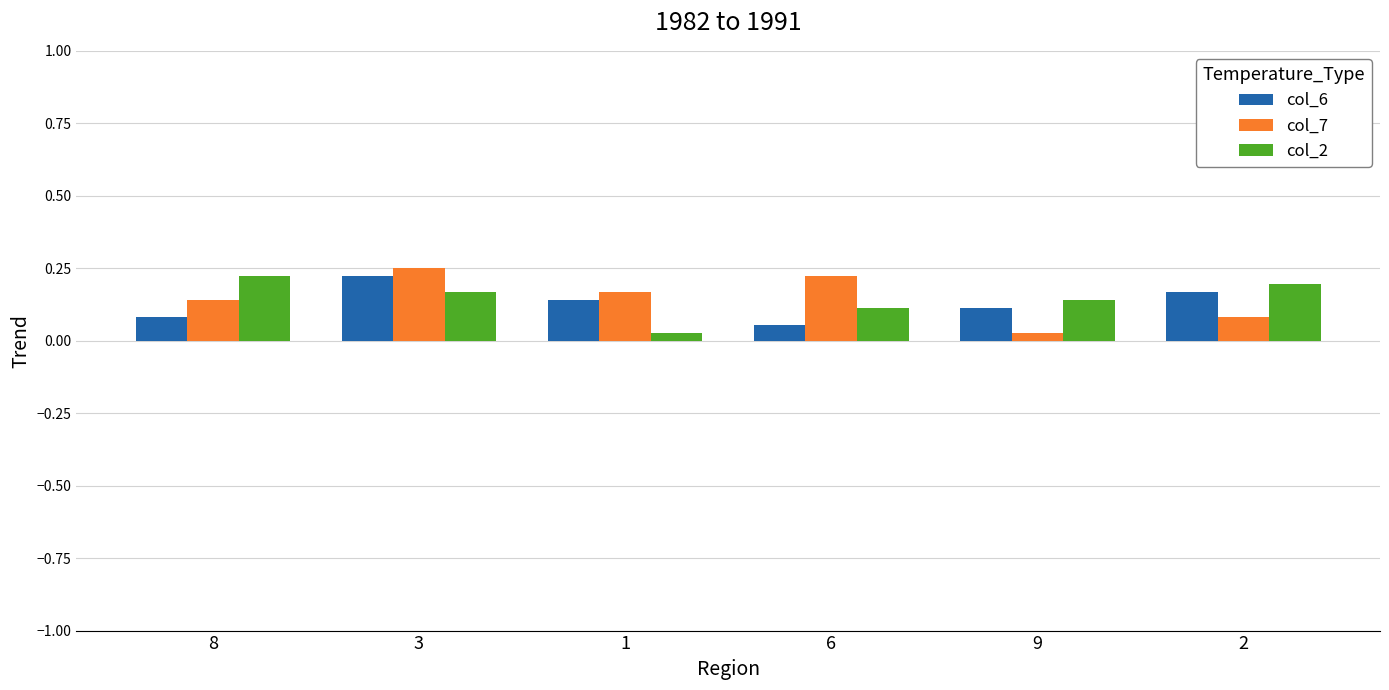

What are all the series names shown in the legend?

col_6, col_7, col_2